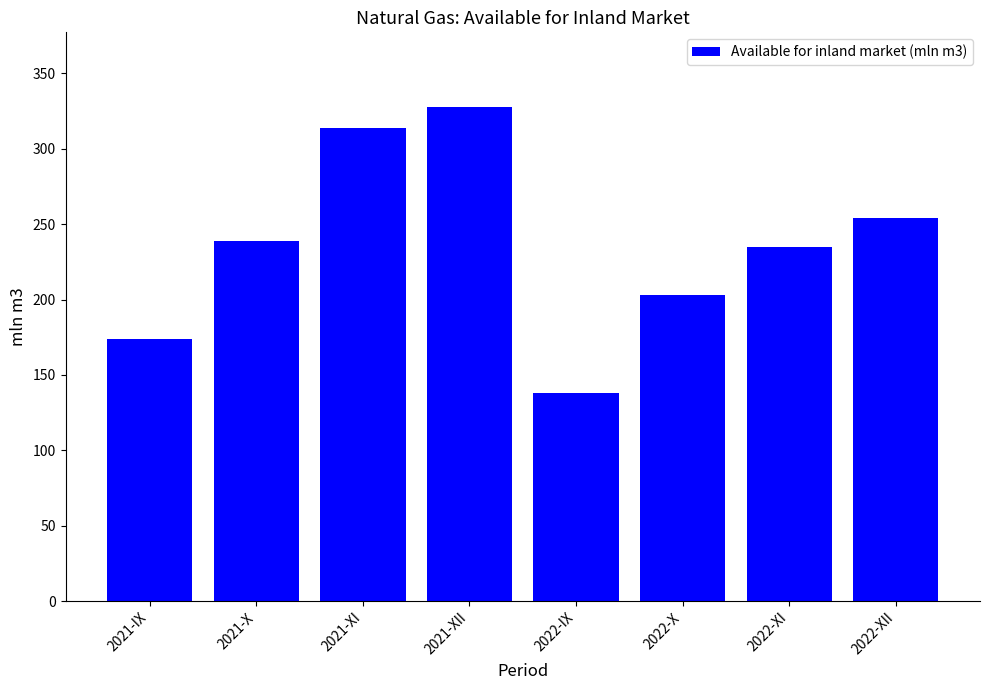

Are the bars horizontal?

No